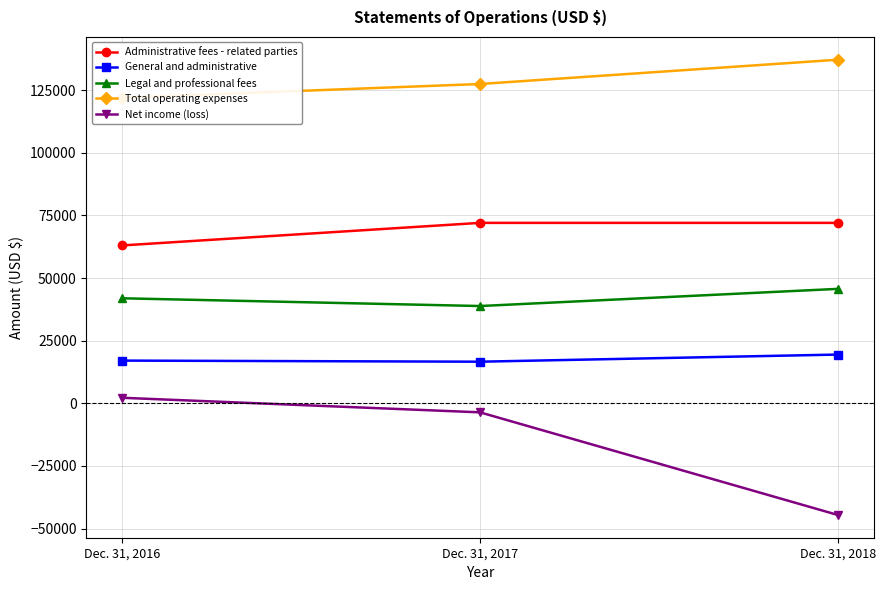

What is the average value of the Total operating expenses series?

128823